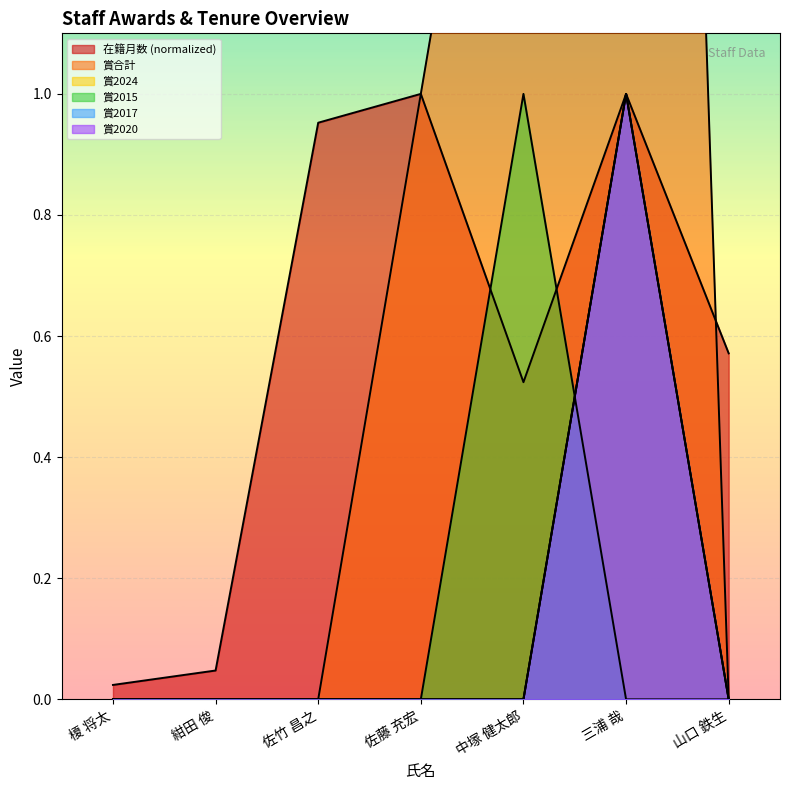

True or false: 賞2024 and 賞合計 intersect in this chart.

False